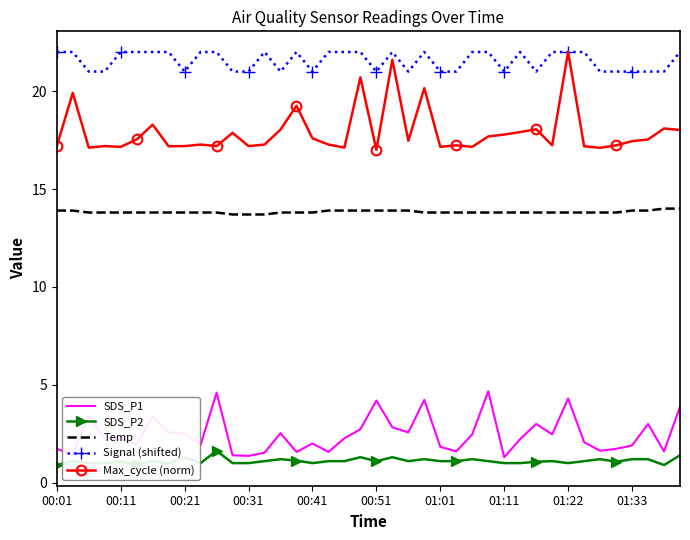

True or false: Temp and SDS_P1 cross at least once.

False